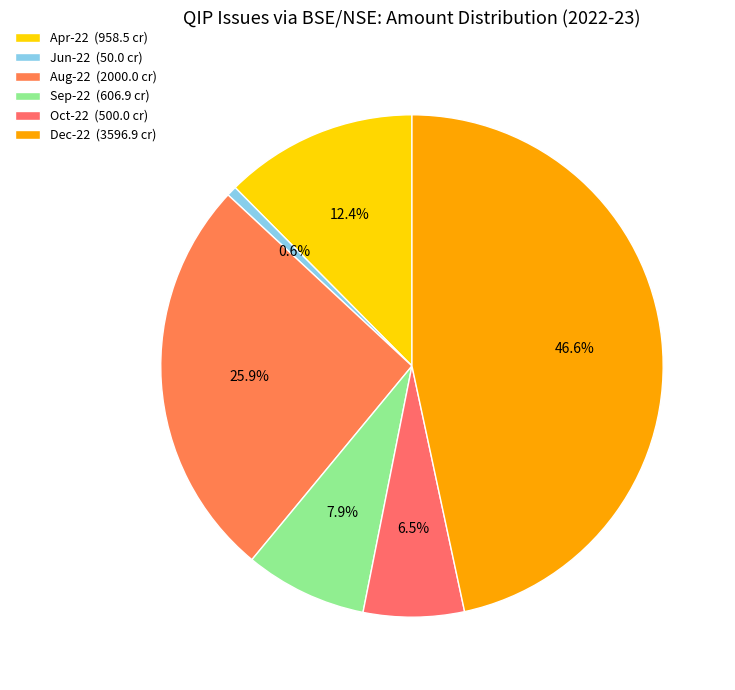

How many segments does this pie chart have?

6